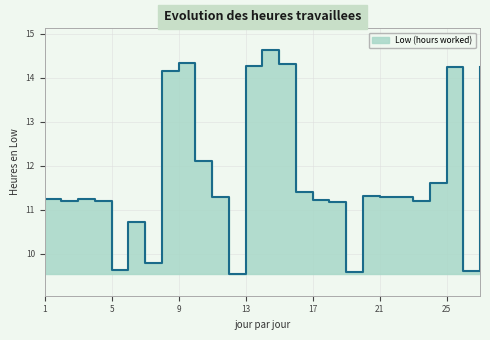

List the labels in order of value, smallest first.

12, 19, 26, 5, 7, 6, 18, 23, 2, 4, 17, 3, 1, 11, 21, 22, 20, 16, 24, 10, 8, 25, 27, 13, 15, 9, 14